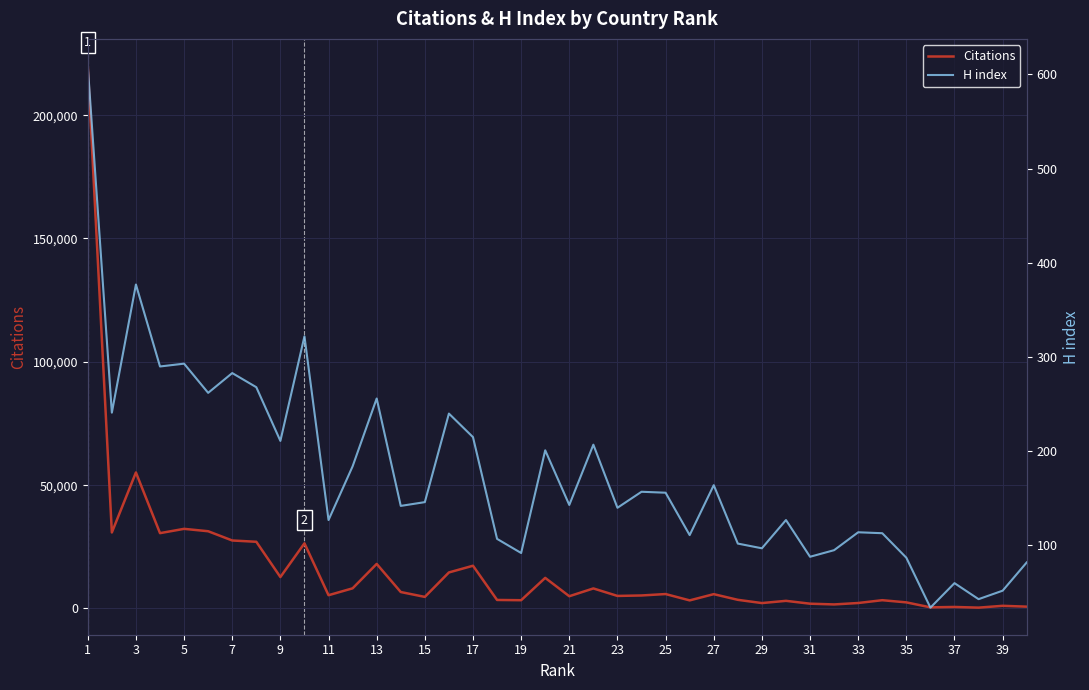

Reading right to left, transcribe all the data shown in this chart.

Citations: 742	1079	340	616	458	2474	3356	2218	1640	1941	3095	2192	3506	5807	3279	5849	5272	5088	8125	4966	12406	3349	3454	17326	14609	4693	6668	18065	8169	5378	26425	12748	27039	27567	31315	32285	30542	55143	30821	219944
H index: 82	52	43	60	34	87	113	114	95	88	127	97	102	164	111	156	157	140	207	143	201	92	107	215	240	146	142	256	184	127	322	211	268	283	262	293	290	377	241	609